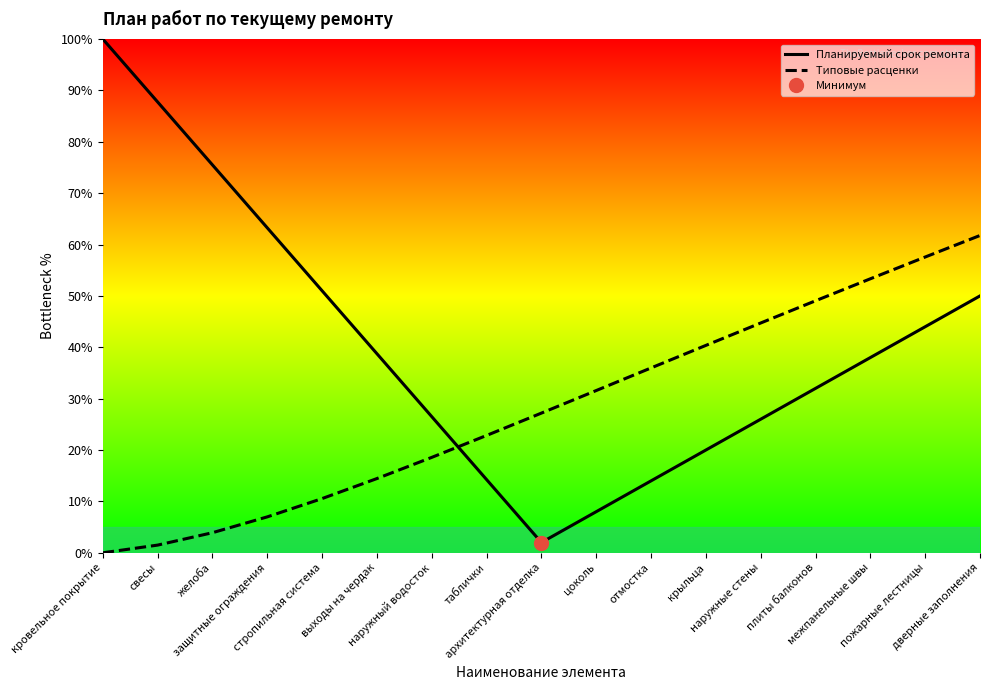

The value of Типовые расценки at выходы на чердак is 14.4. True or false?

True